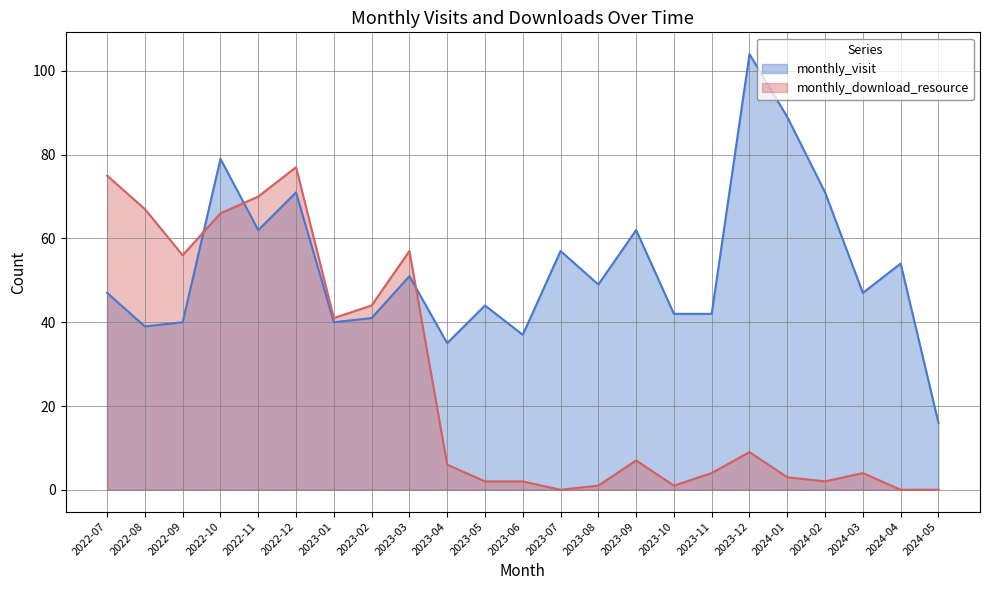

Where does the monthly_download_resource series first go above 6?

2022-07